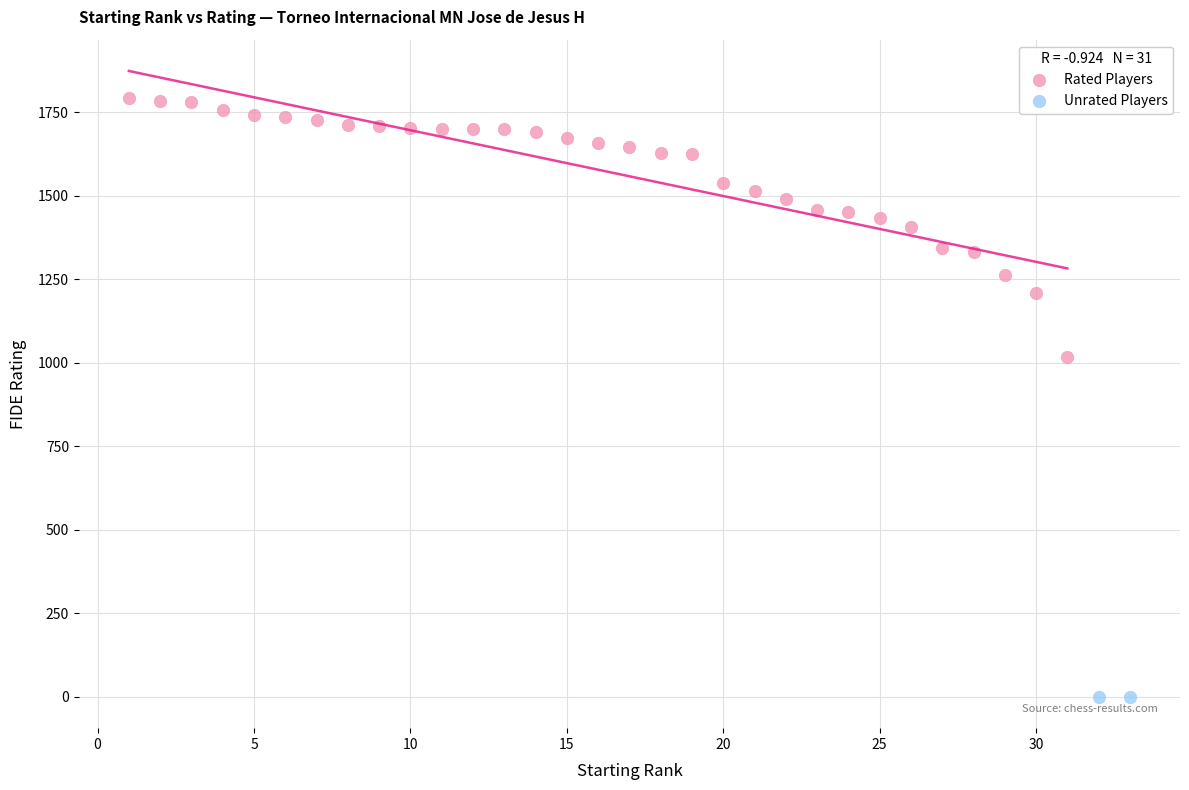

What are all the series names shown in the legend?

Rated Players, Unrated Players